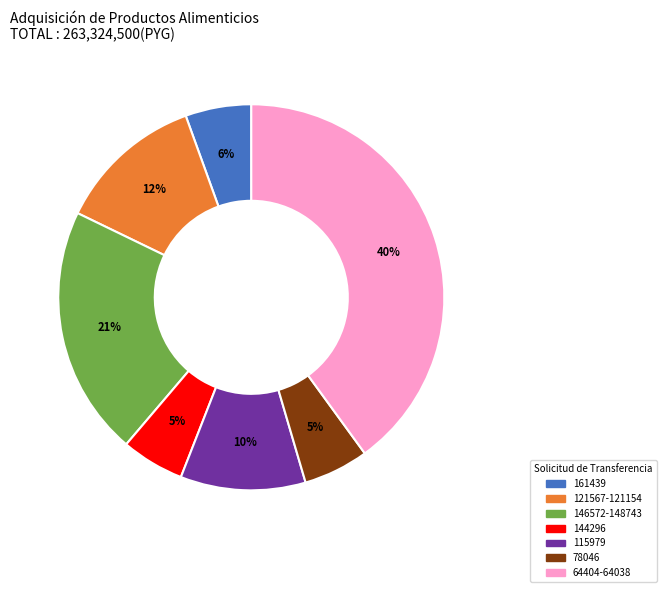

Is there any slice that represents more than half of the pie?

No